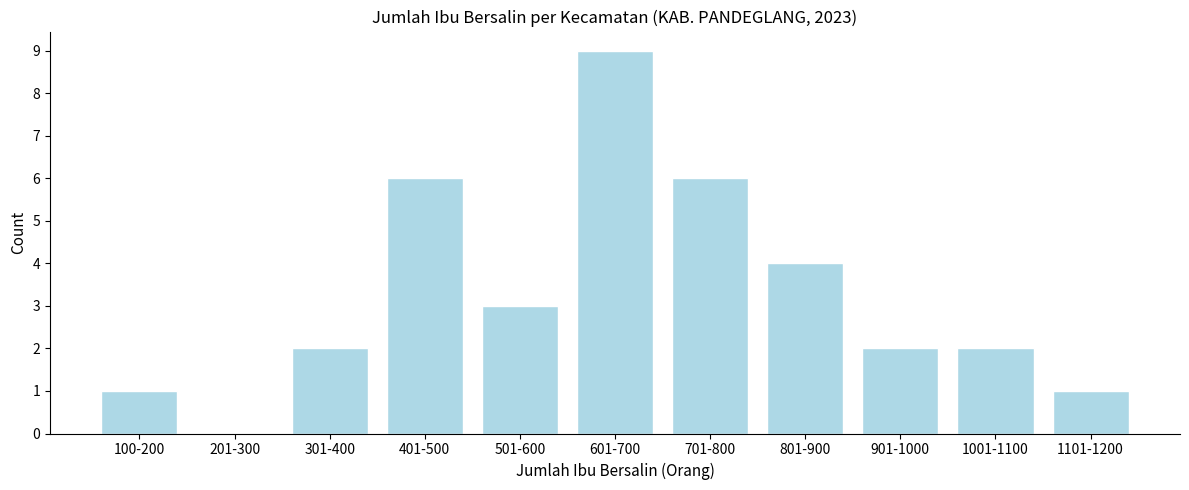

Reading left to right, what are all the values shown in this chart?

100-200=1	201-300=0	301-400=2	401-500=6	501-600=3	601-700=9	701-800=6	801-900=4	901-1000=2	1001-1100=2	1101-1200=1